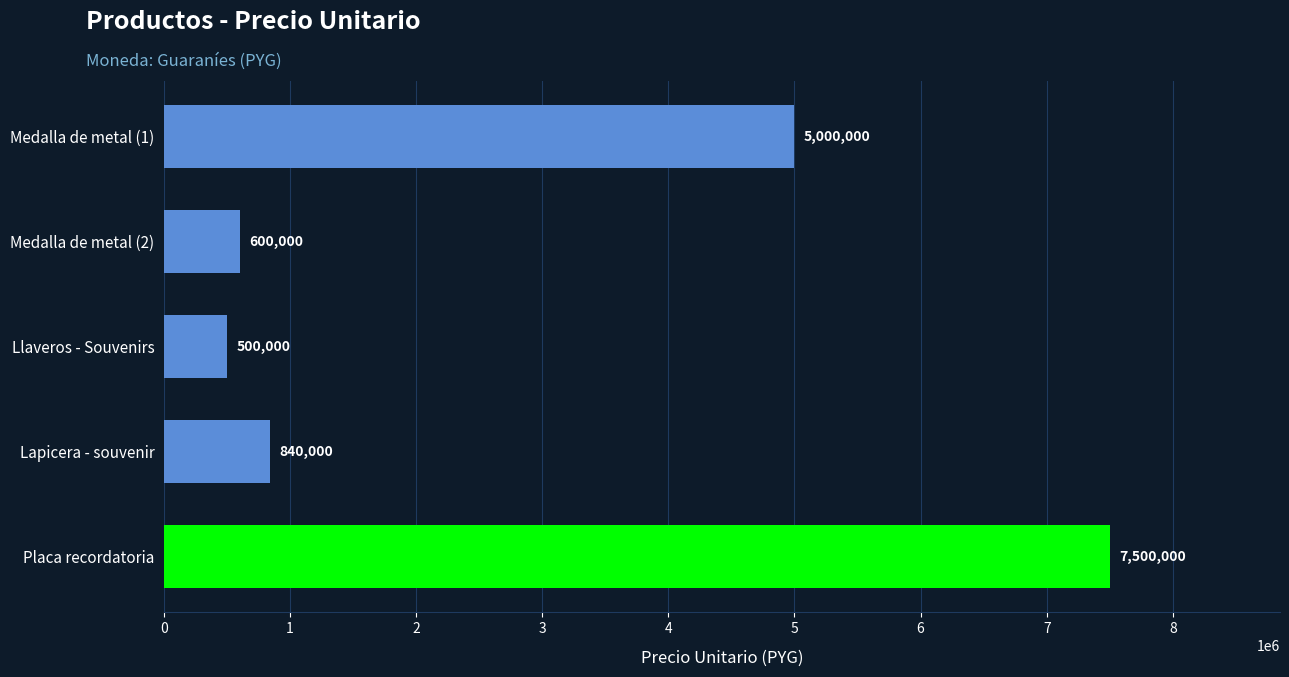

How many distinct data groups are displayed?

1